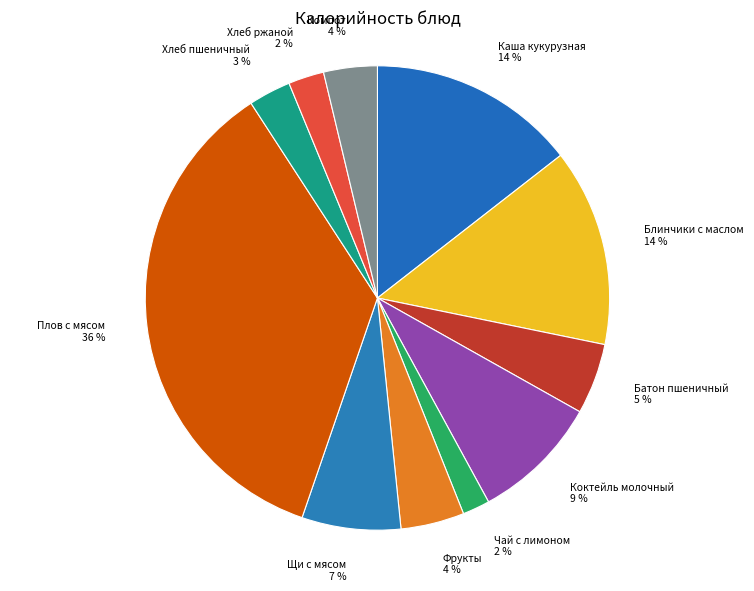

To the nearest percent, what portion does Хлеб пшеничный represent?

3%